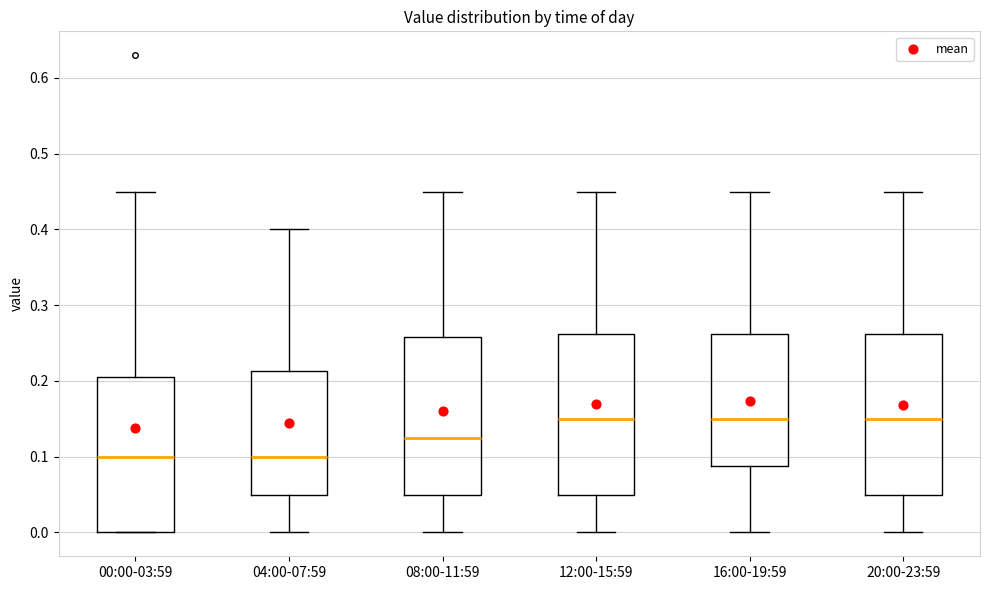

Reading left to right, transcribe this box plot: for each box, give where its median line is, the range the box spans, and where its two whiskers end, as read against the y-axis. The values are not printed on the chart, so give them approximately, as read against the axis.

00:00-03:59: median 0.10, box 0.00 to 0.21, whiskers 0.00 to 0.45
04:00-07:59: median 0.10, box 0.05 to 0.21, whiskers 0.00 to 0.40
08:00-11:59: median 0.13, box 0.05 to 0.26, whiskers 0.00 to 0.45
12:00-15:59: median 0.15, box 0.05 to 0.26, whiskers 0.00 to 0.45
16:00-19:59: median 0.15, box 0.09 to 0.26, whiskers 0.00 to 0.45
20:00-23:59: median 0.15, box 0.05 to 0.26, whiskers 0.00 to 0.45